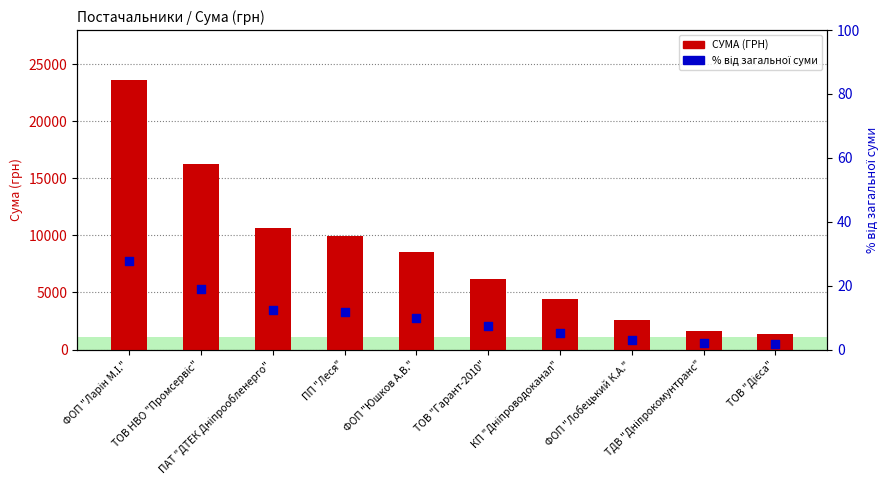

What is the total value across all series at ТОВ "Гарант-2010"?

6227.4